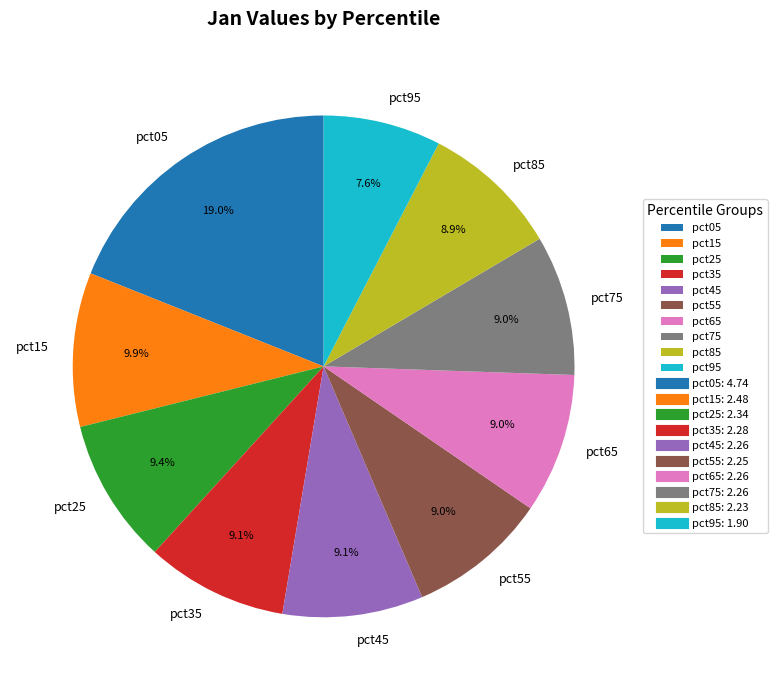

Approximately how many times larger is the value at pct05 compared to pct75?

2.1